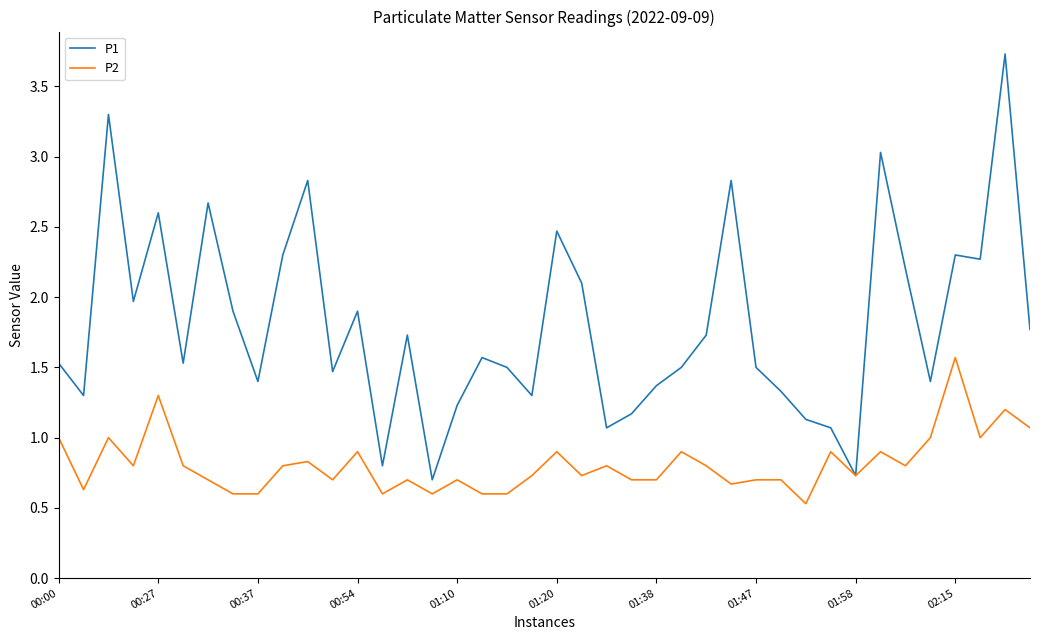

Which series has the largest total across all categories?

P1